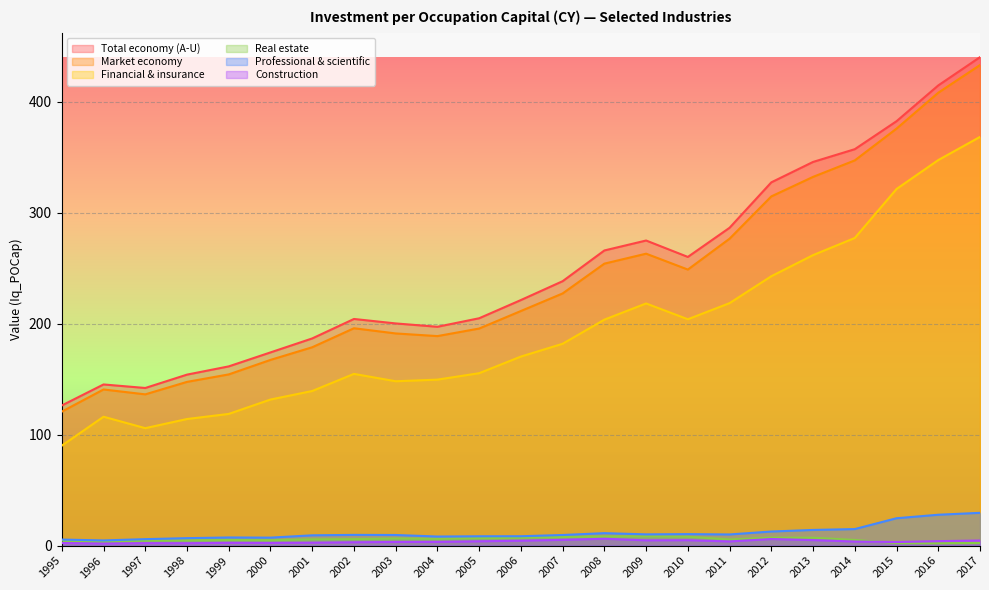

The Market economy series shows 433.0 at 2017. True or false?

True